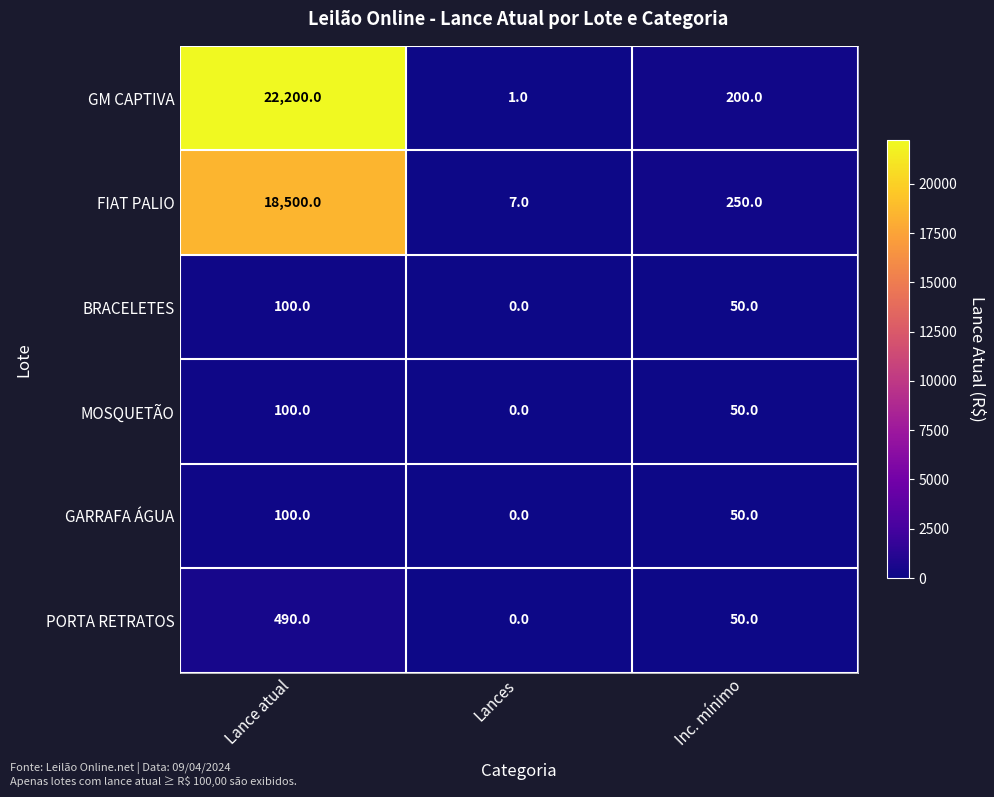

Where does the BRACELETES series first go above 50?

Lance atual